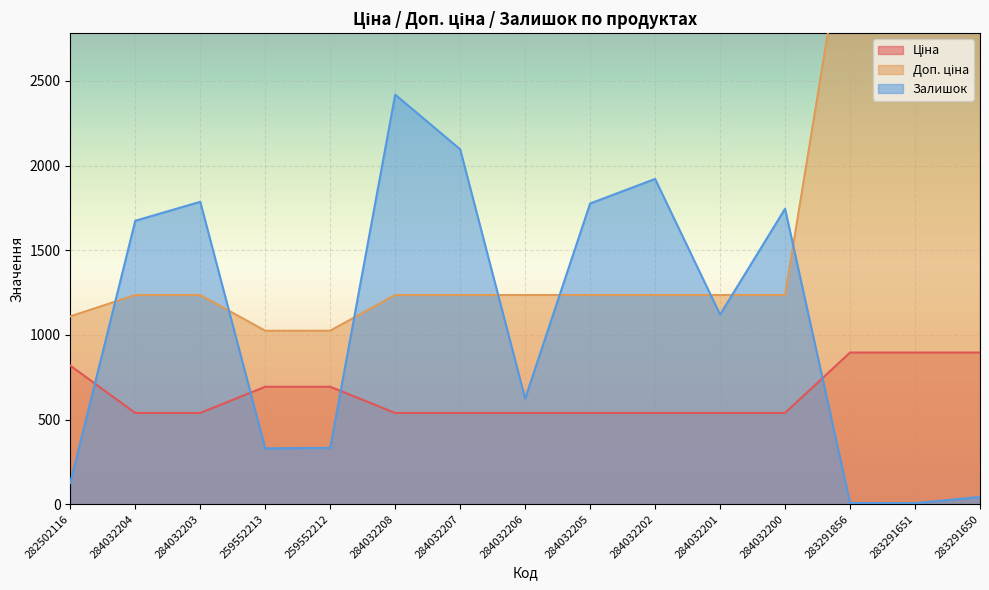

True or false: Доп. ціна has more than 0 interior local peaks.

False